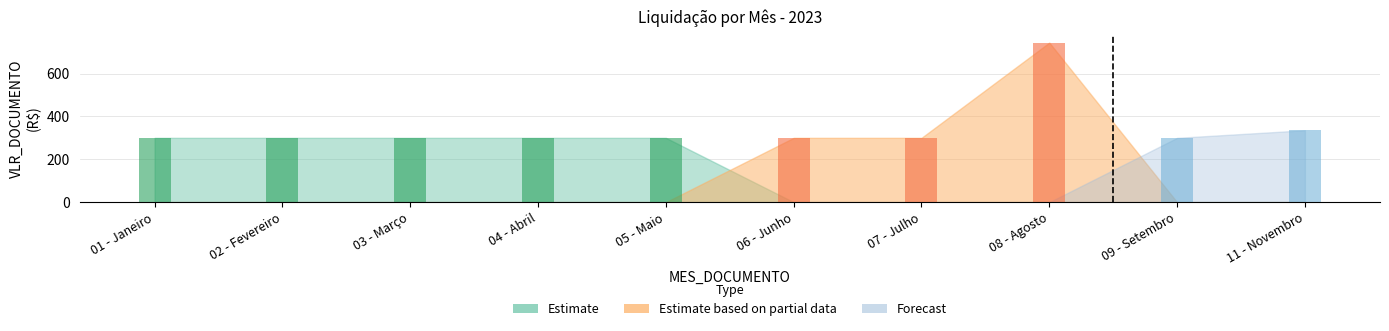

How many data points does each series have?

10